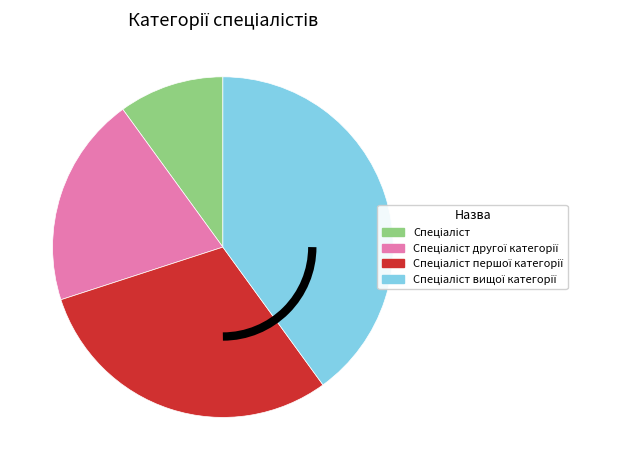

Is there any slice that represents more than half of the pie?

No